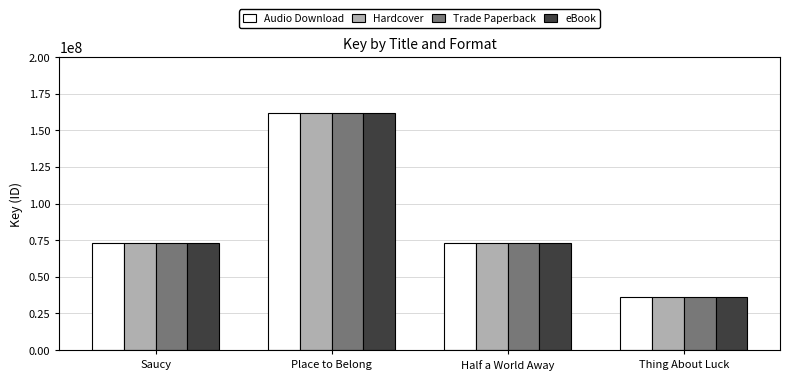

At how many categories does at least one series exceed 50003198?

3